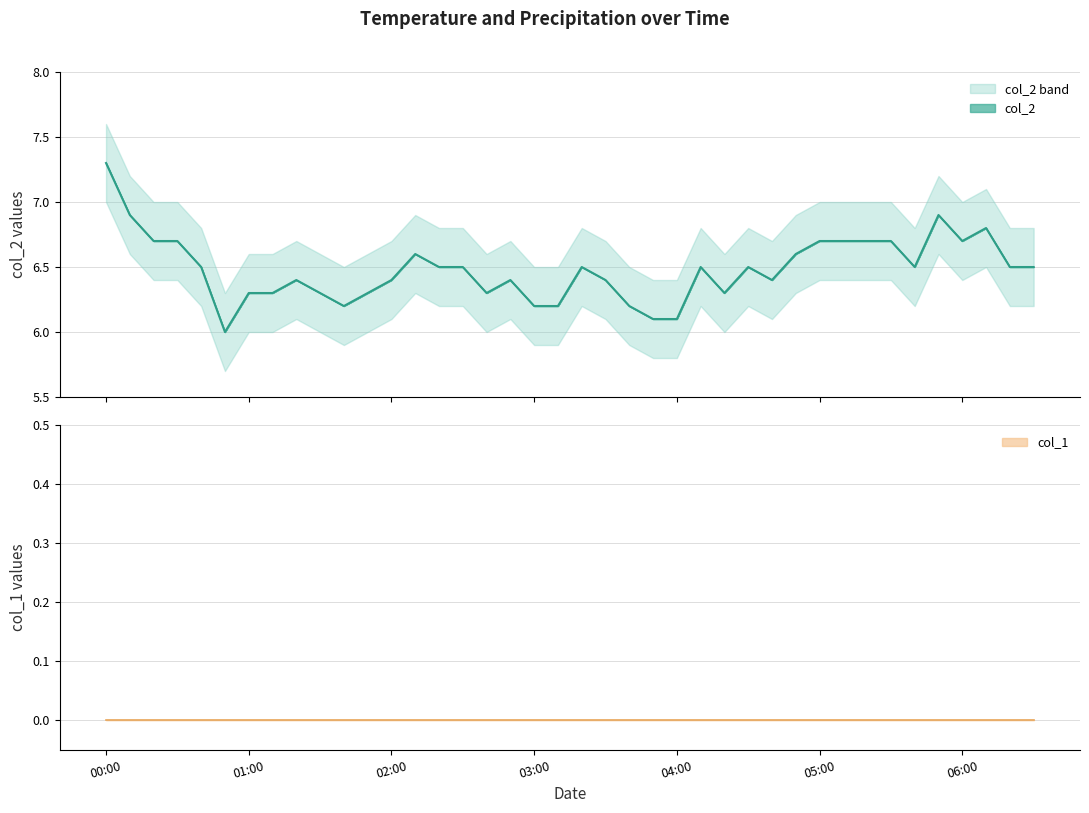

What is the change in value from 2023/05/08 03:50:00 to 2023/05/08 05:20:00?

+0.6